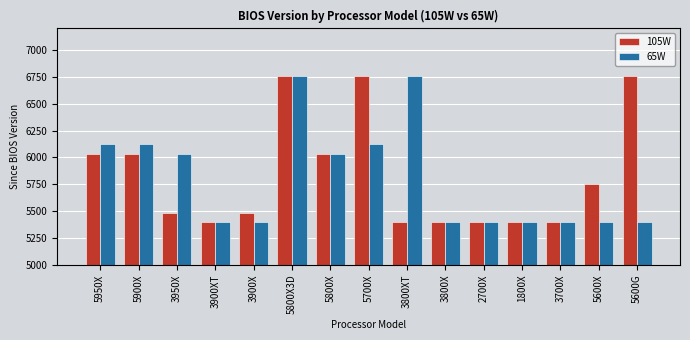

Reading left to right, transcribe all the data shown in this chart.

105W: 6028	6028	5488	5402	5488	6757	6028	6757	5402	5402	5402	5402	5402	5757	6757
65W: 6126	6126	6028	5402	5402	6757	6028	6126	6757	5402	5402	5402	5402	5402	5402